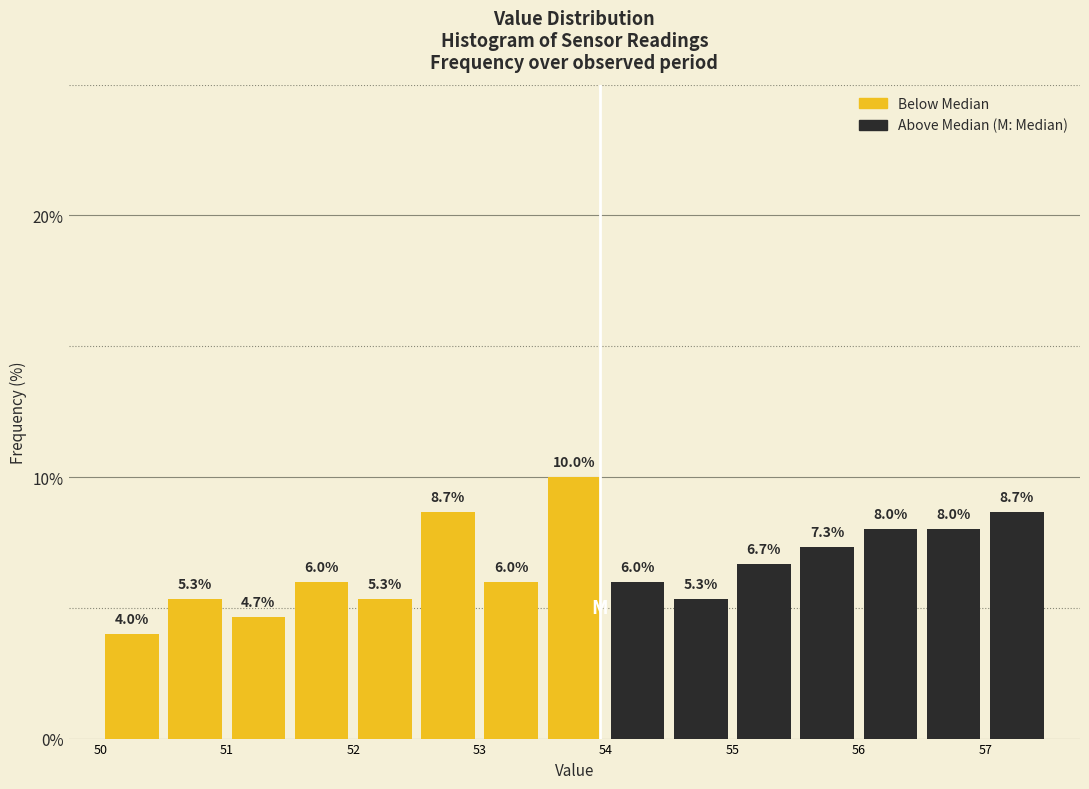

Reading left to right, transcribe this chart: for each bar, give the range it covers on the x-axis and its height.

50.0 to 50.5: 4.0
50.5 to 51.0: 5.3
51.0 to 51.5: 4.7
51.5 to 52.0: 6.0
52.0 to 52.5: 5.3
52.5 to 53.0: 8.7
53.0 to 53.5: 6.0
53.5 to 54.0: 10.0
54.0 to 54.5: 6.0
54.5 to 55.0: 5.3
55.0 to 55.5: 6.7
55.5 to 56.0: 7.3
56.0 to 56.5: 8.0
56.5 to 57.0: 8.0
57.0 to 57.5: 8.7